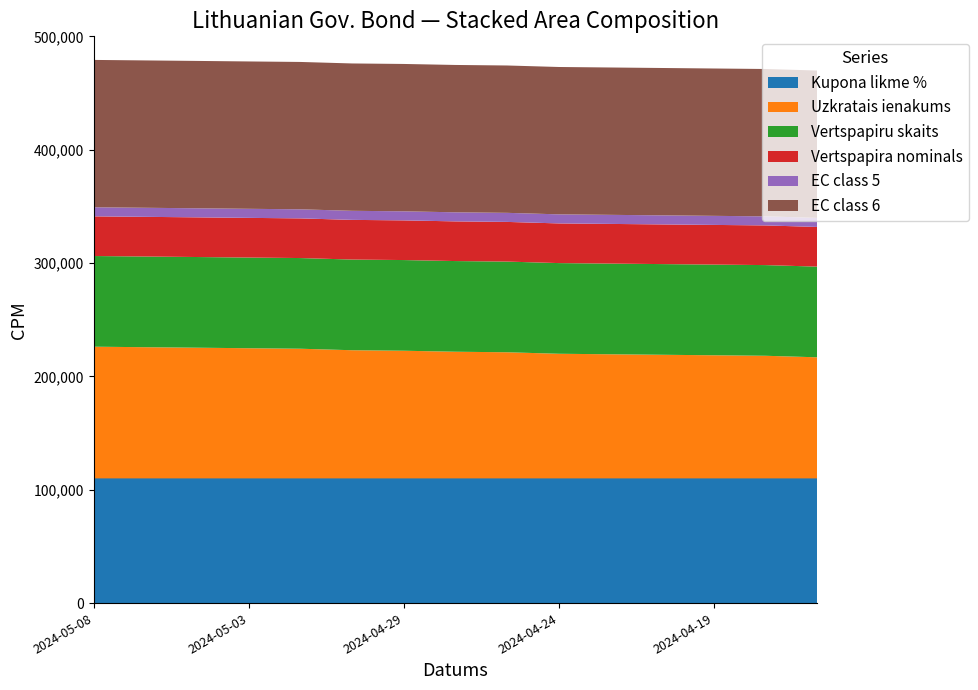

What is the lowest value of the Kupona likme % series?

110000.1